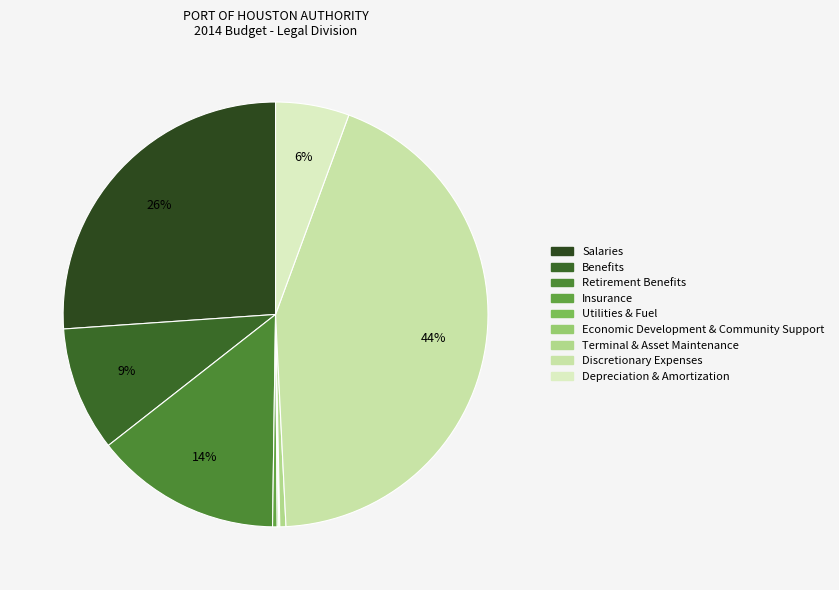

What percentage is the Salaries slice, to the nearest percent?

26%